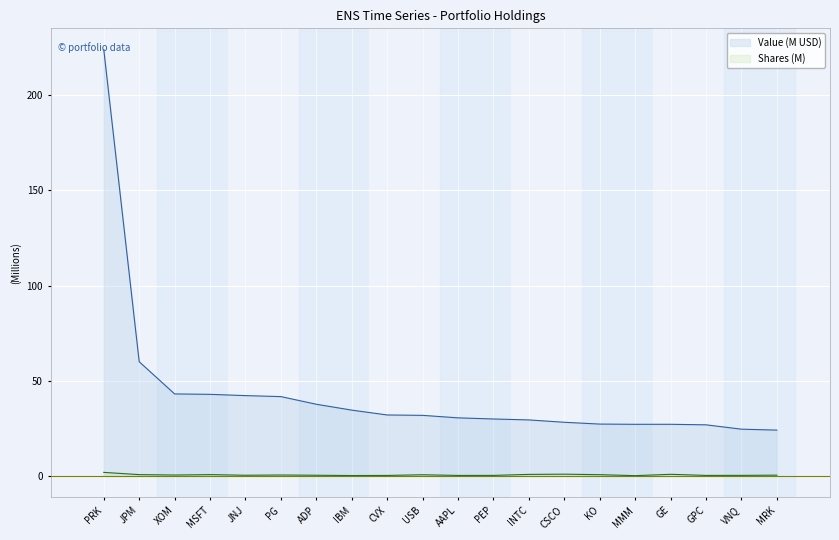

What is the average value of the Shares or principal amount series?

0.6